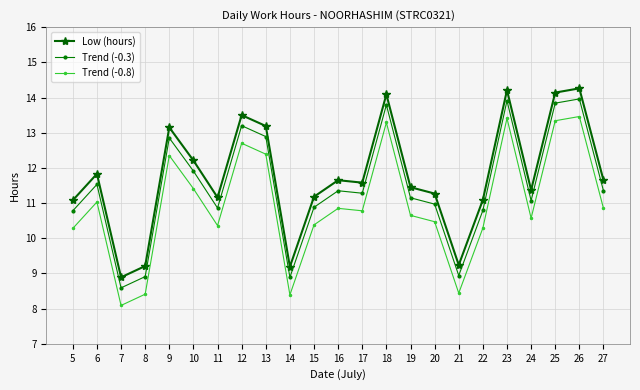

What is the smallest value displayed?

8.1